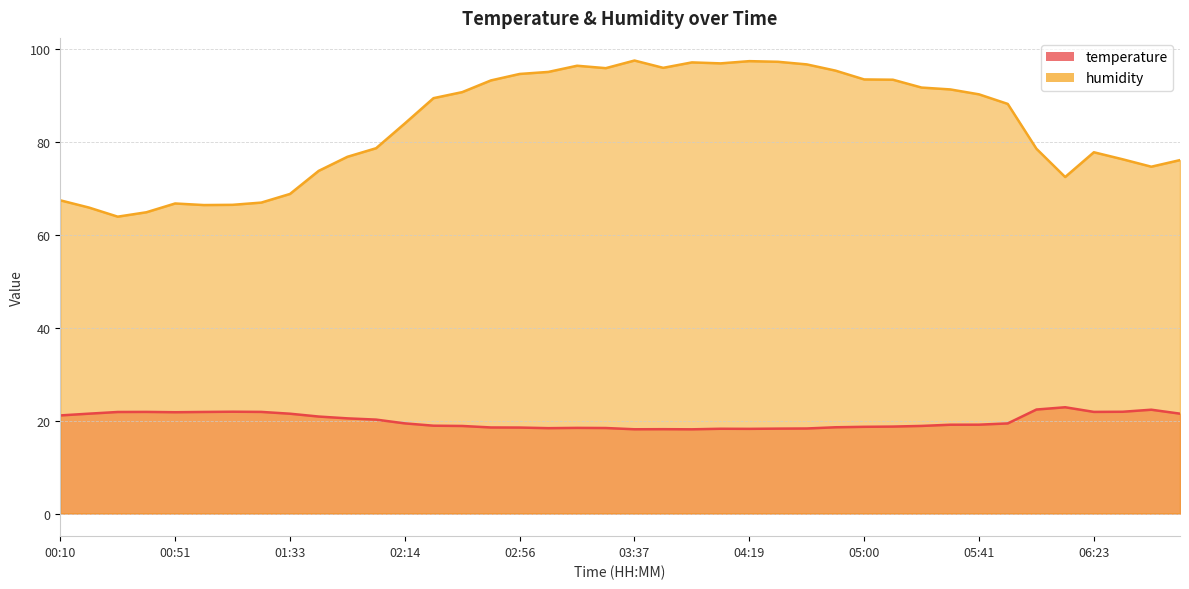

Where is the first local maximum for temperature?

00:41